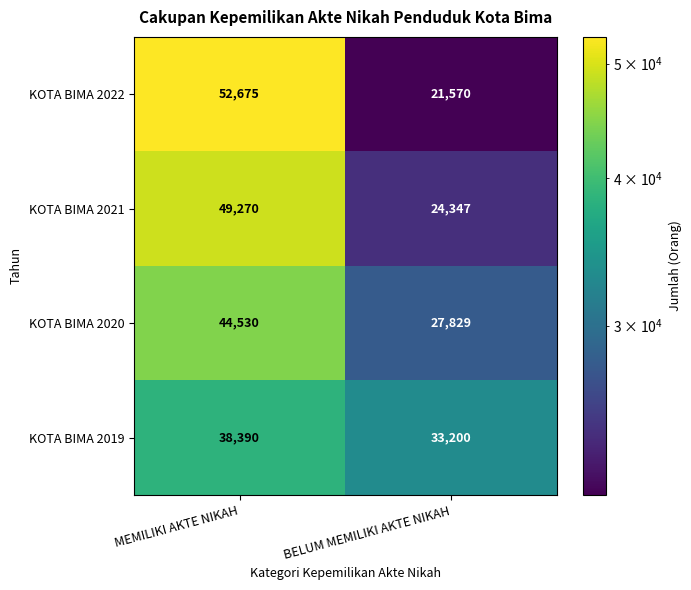

How many distinct data groups are displayed?

4